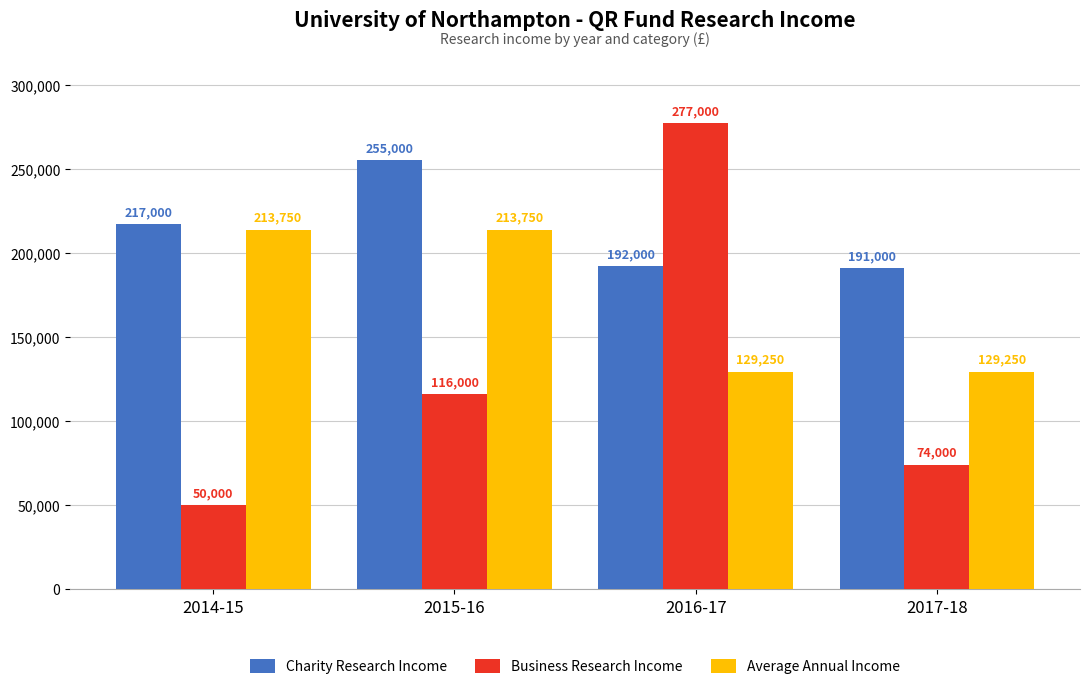

Reading right to left, list all the values displayed in this chart.

Charity Research Income: 2017-18=191000	2016-17=192000	2015-16=255000	2014-15=217000
Business Research Income: 2017-18=74000	2016-17=277000	2015-16=116000	2014-15=50000
Average Annual Income: 2017-18=129250	2016-17=129250	2015-16=213750	2014-15=213750